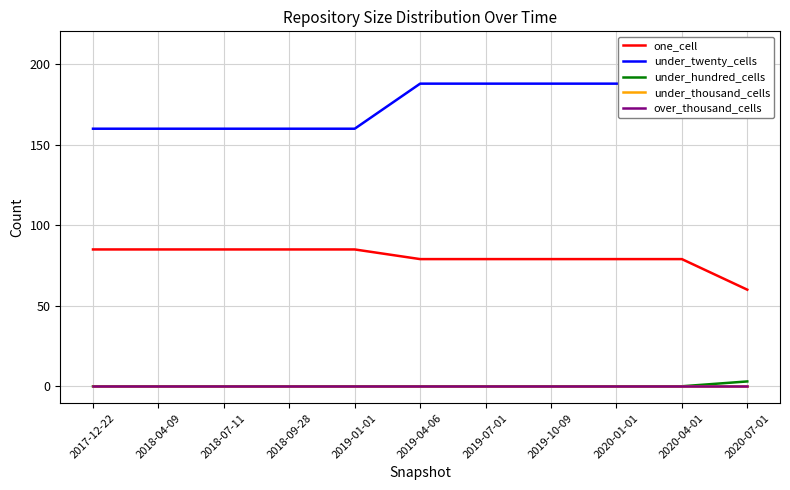

Reading right to left, what are all the values shown in this chart?

one_cell: 2020-07-01=60	2020-04-01=79	2020-01-01=79	2019-10-09=79	2019-07-01=79	2019-04-06=79	2019-01-01=85	2018-09-28=85	2018-07-11=85	2018-04-09=85	2017-12-22=85
under_twenty_cells: 2020-07-01=210	2020-04-01=188	2020-01-01=188	2019-10-09=188	2019-07-01=188	2019-04-06=188	2019-01-01=160	2018-09-28=160	2018-07-11=160	2018-04-09=160	2017-12-22=160
under_hundred_cells: 2020-07-01=3	2020-04-01=0	2020-01-01=0	2019-10-09=0	2019-07-01=0	2019-04-06=0	2019-01-01=0	2018-09-28=0	2018-07-11=0	2018-04-09=0	2017-12-22=0
under_thousand_cells: 2020-07-01=0	2020-04-01=0	2020-01-01=0	2019-10-09=0	2019-07-01=0	2019-04-06=0	2019-01-01=0	2018-09-28=0	2018-07-11=0	2018-04-09=0	2017-12-22=0
over_thousand_cells: 2020-07-01=0	2020-04-01=0	2020-01-01=0	2019-10-09=0	2019-07-01=0	2019-04-06=0	2019-01-01=0	2018-09-28=0	2018-07-11=0	2018-04-09=0	2017-12-22=0